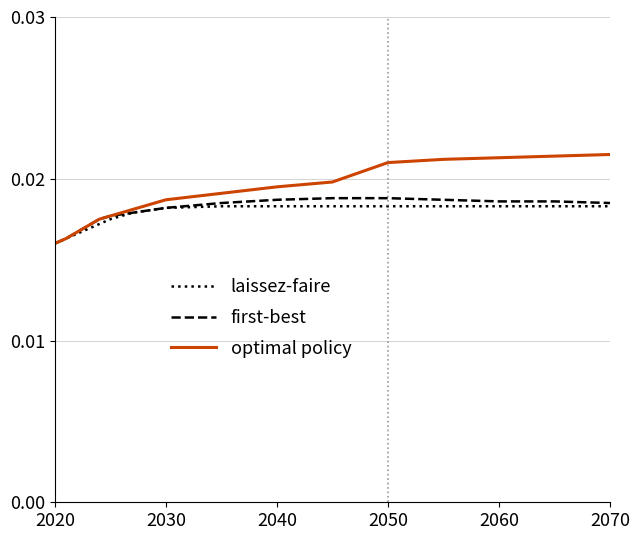

Which series has the largest range (max minus min)?

optimal policy